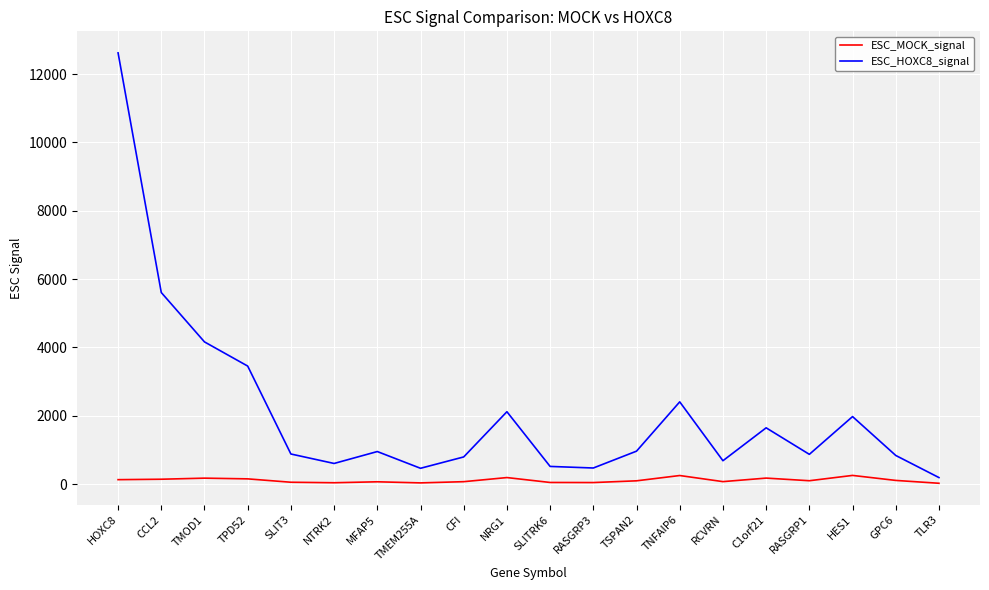

At how many categories does at least one series exceed 9866?

1